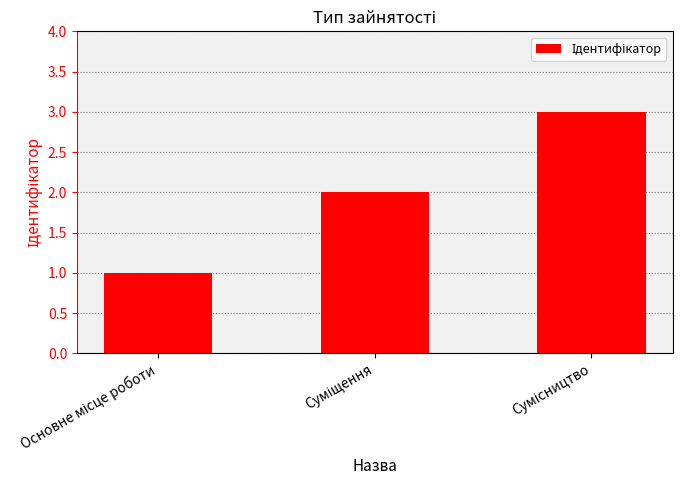

What is the sum of all values?

6